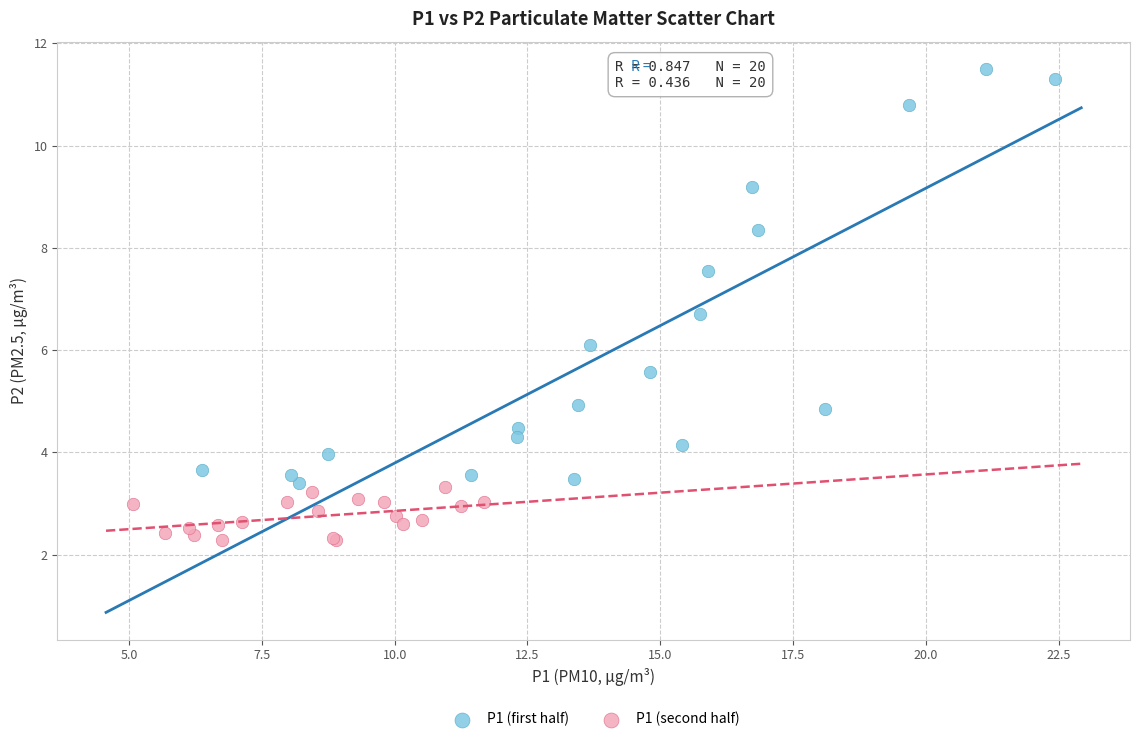

Which series has the largest Y range (max minus min)?

P1 (first half)